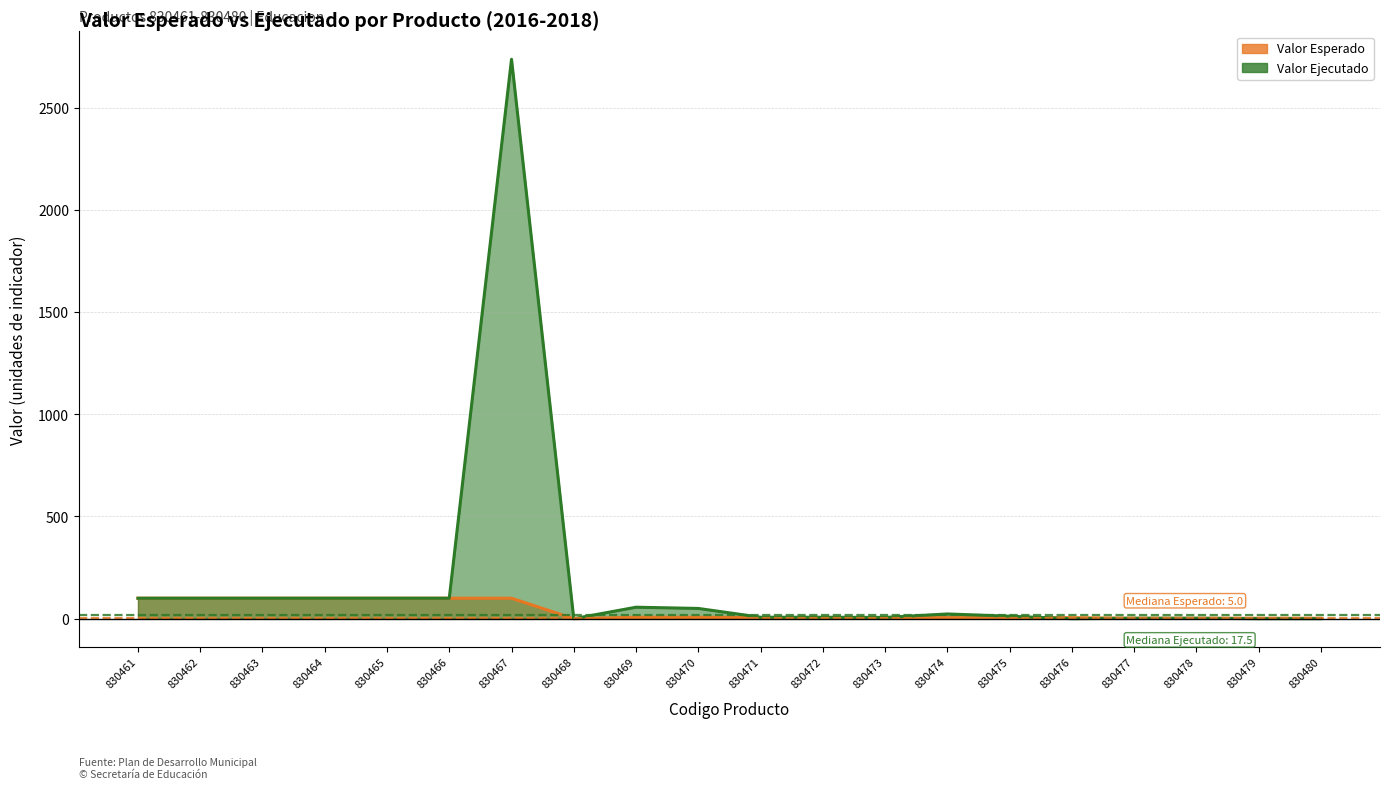

At how many categories does at least one series exceed 773?

1